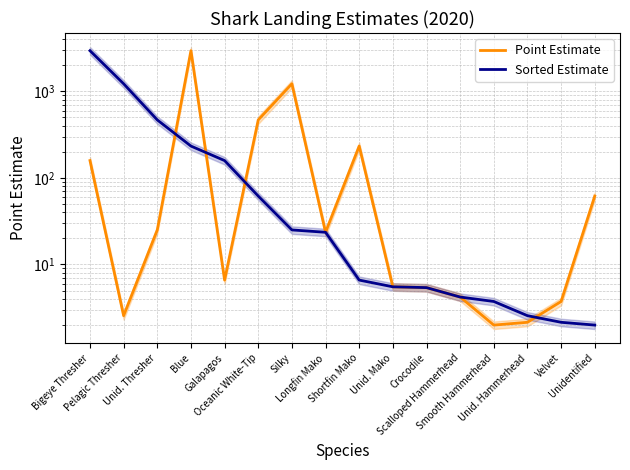

What is the label of the 6th point from the right?

Crocodile